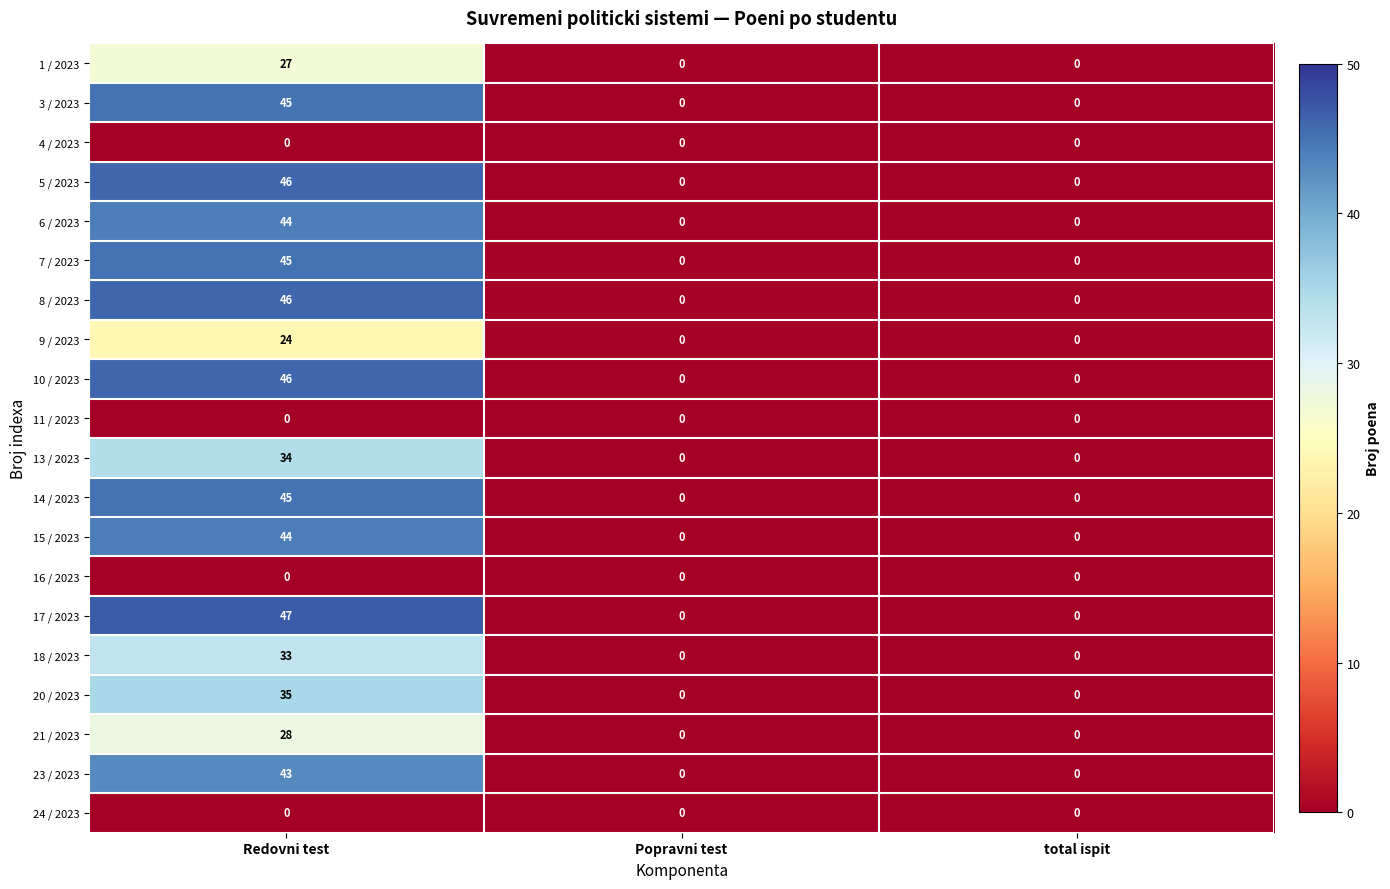

What is the difference between the highest and lowest values at Redovni test?

47